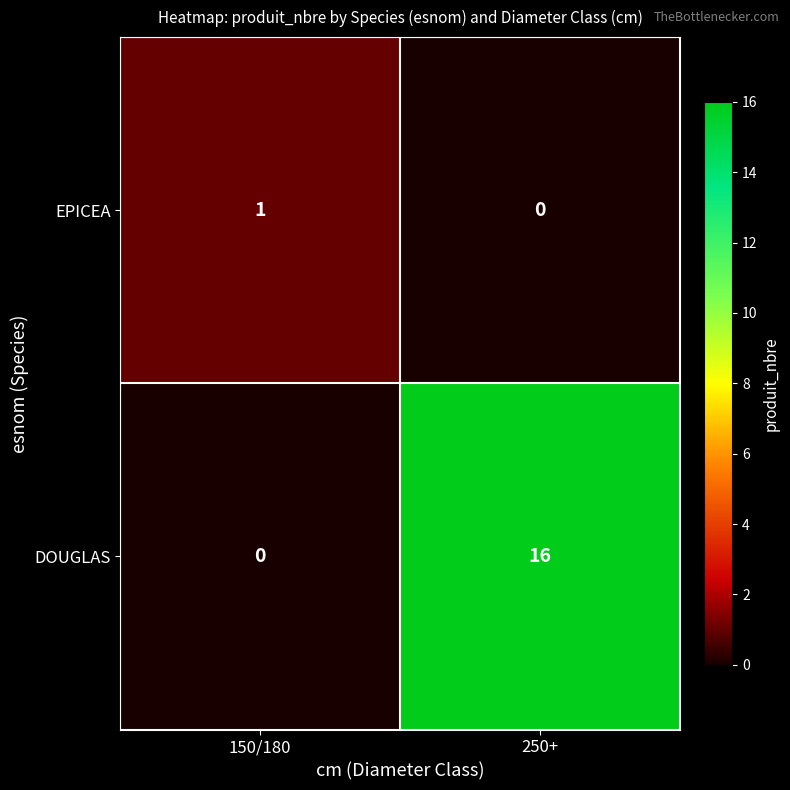

Count the number of data series in this chart.

2